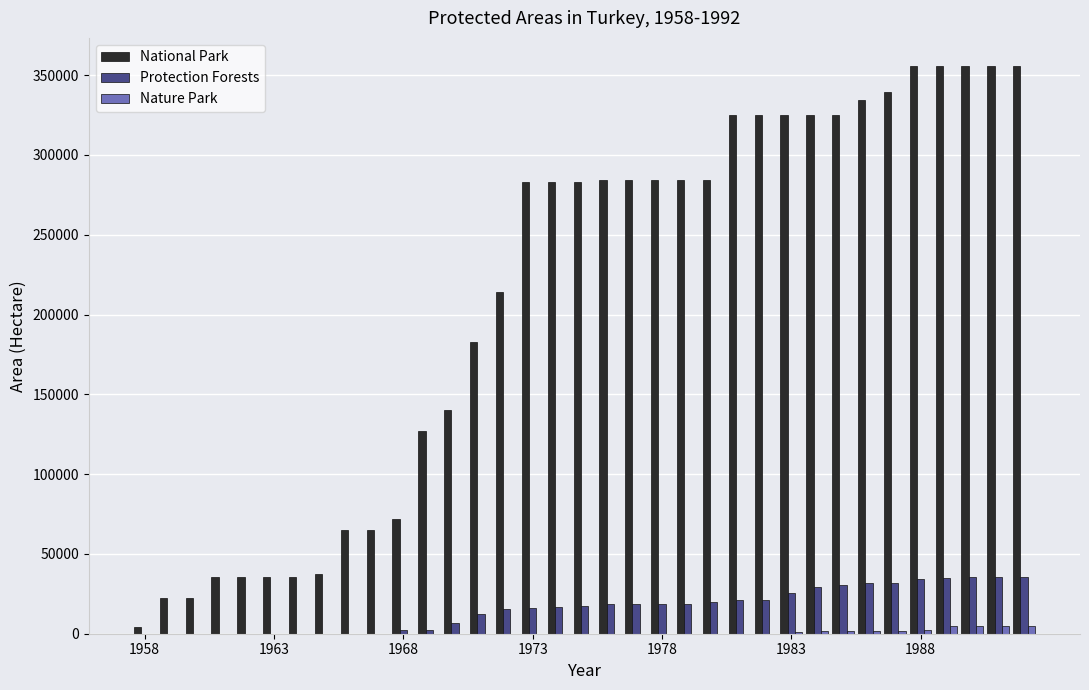

What are all the series names shown in the legend?

National Park, Protection Forests, Nature Park